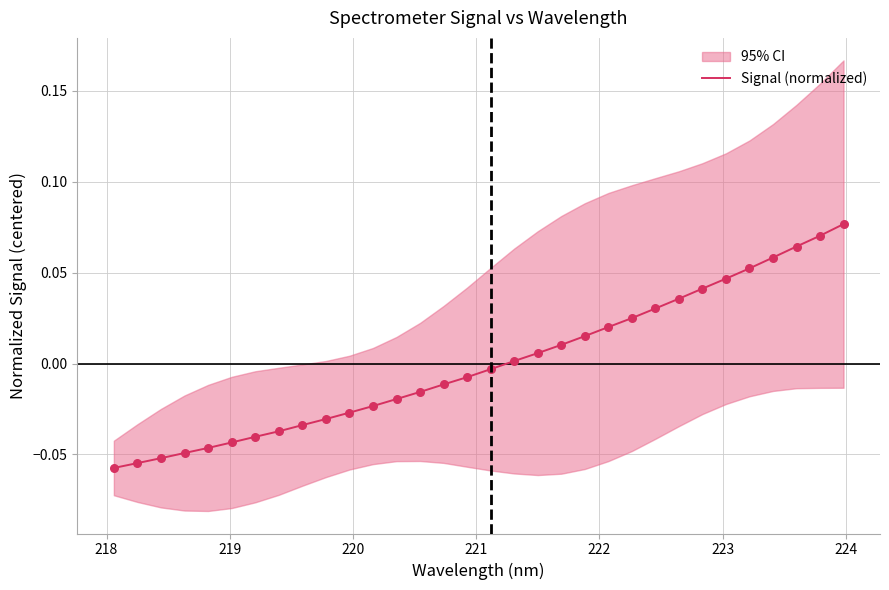

Which has a higher value, 223 or 219?

223